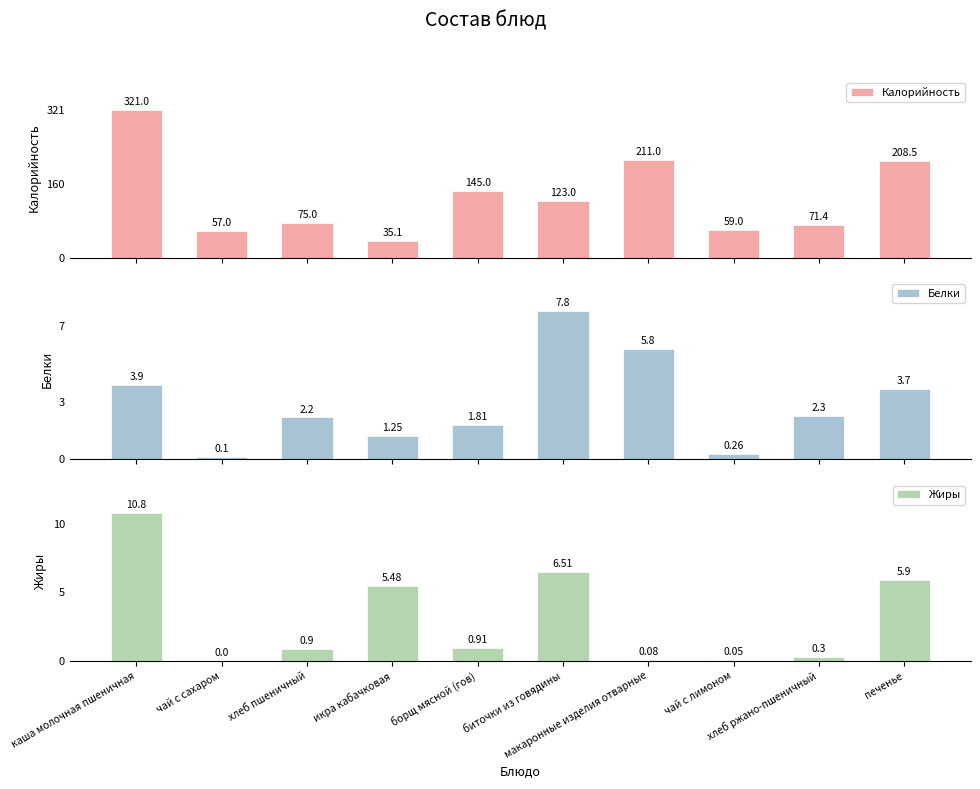

Rank the series at хлеб ржано-пшеничный from highest to lowest value.

Калорийность, Белки, Жиры